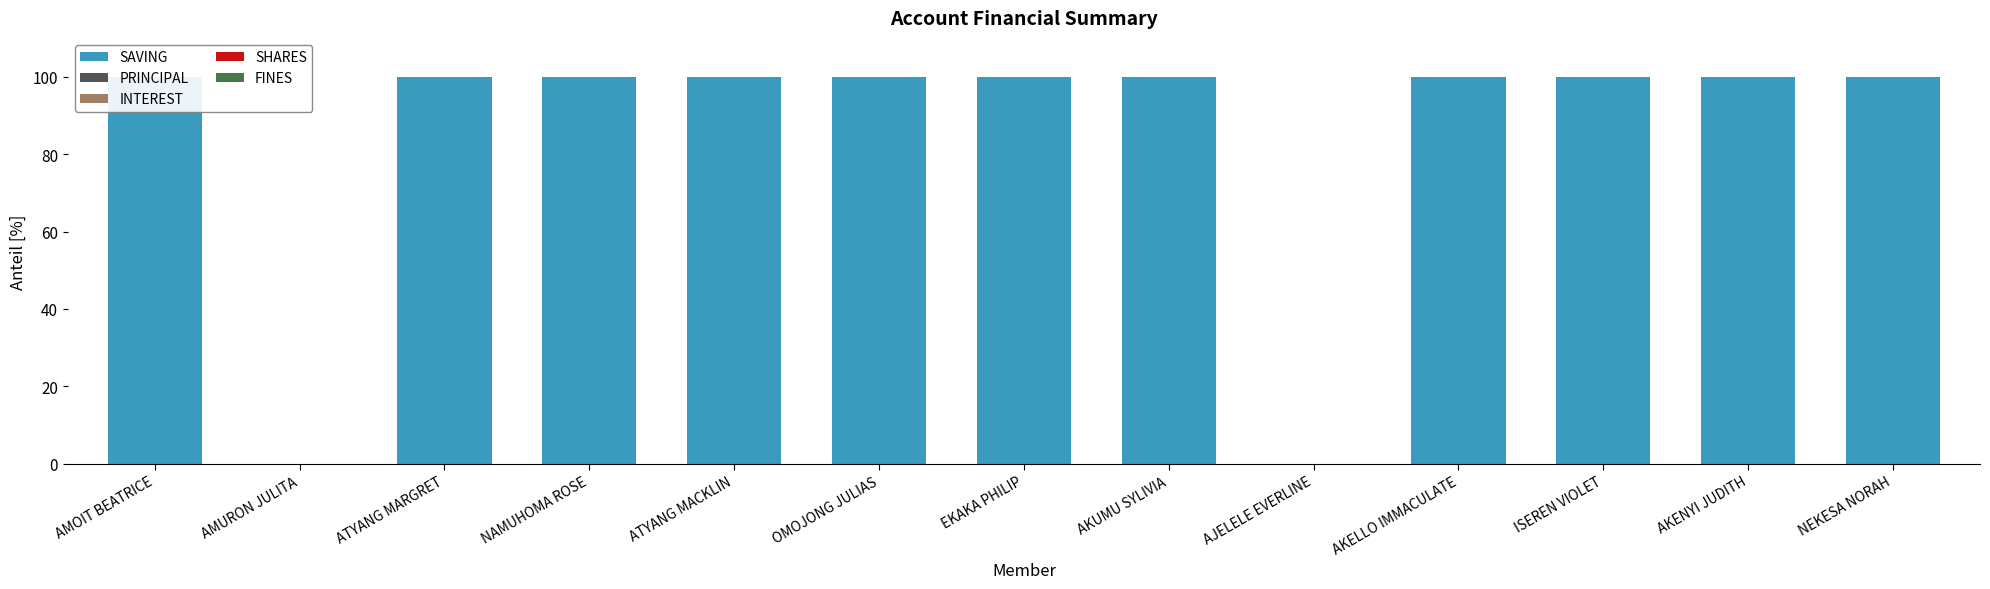

Is the value of INTEREST at AMURON JULITA greater than the value of SHARES at ATYANG MACKLIN?

No